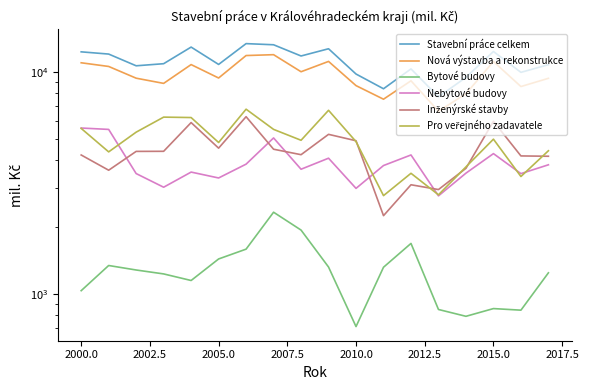

True or false: Nebytové budovy has more than 2 points higher than both neighbors.

True